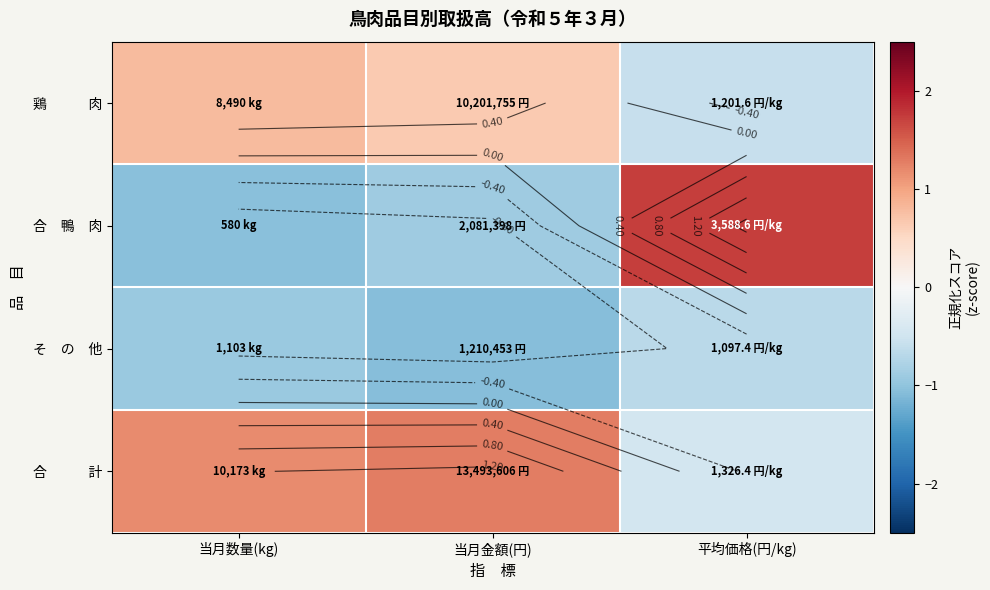

Between 当月数量(kg) and 平均価格(円/kg), which series saw the biggest shift?

合 鴨 肉